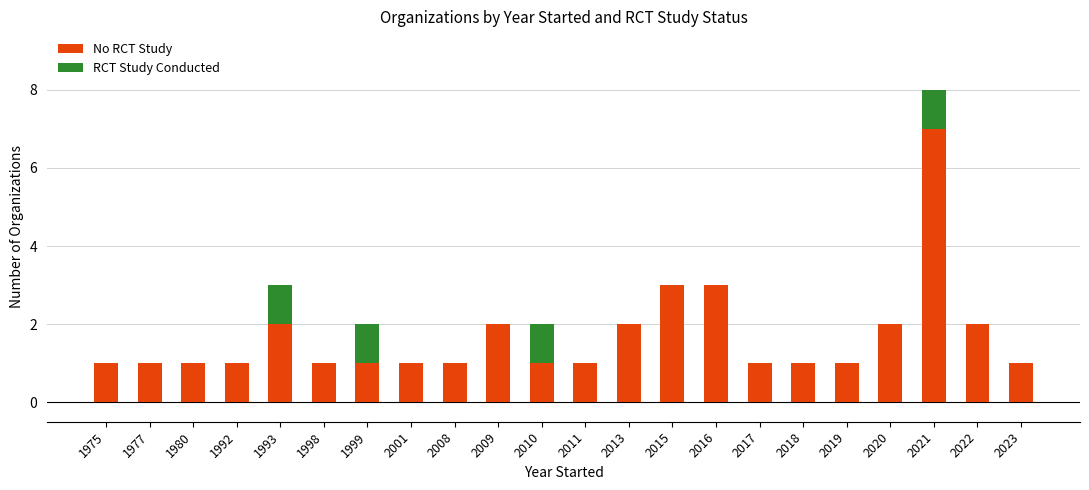

What is the sum of the No RCT Study values at 2018 and 2013?

3